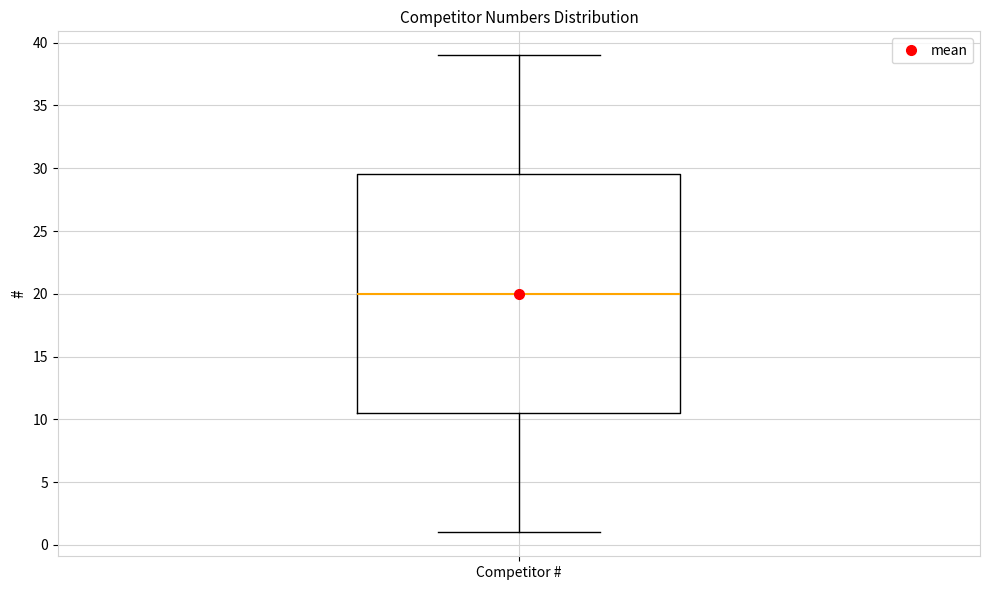

Transcribe this box plot: give where the median line is, the range the box spans, and where the two whiskers end, as read against the y-axis. The values are not printed on the chart, so give them approximately, as read against the axis.

median 20.0, box 10.5 to 29.5, whiskers 1.0 to 39.0